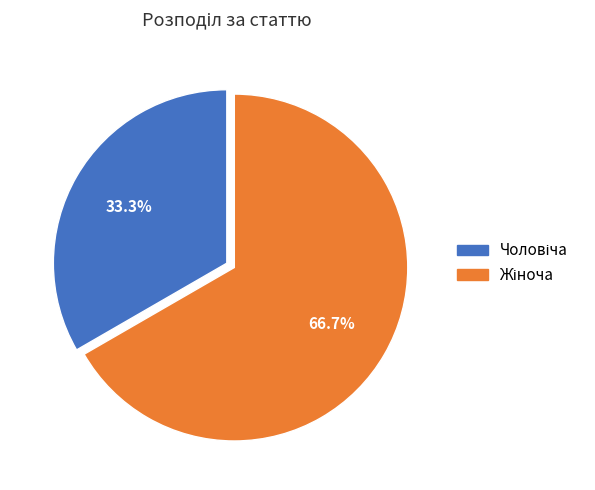

Does any single category account for the majority?

Yes